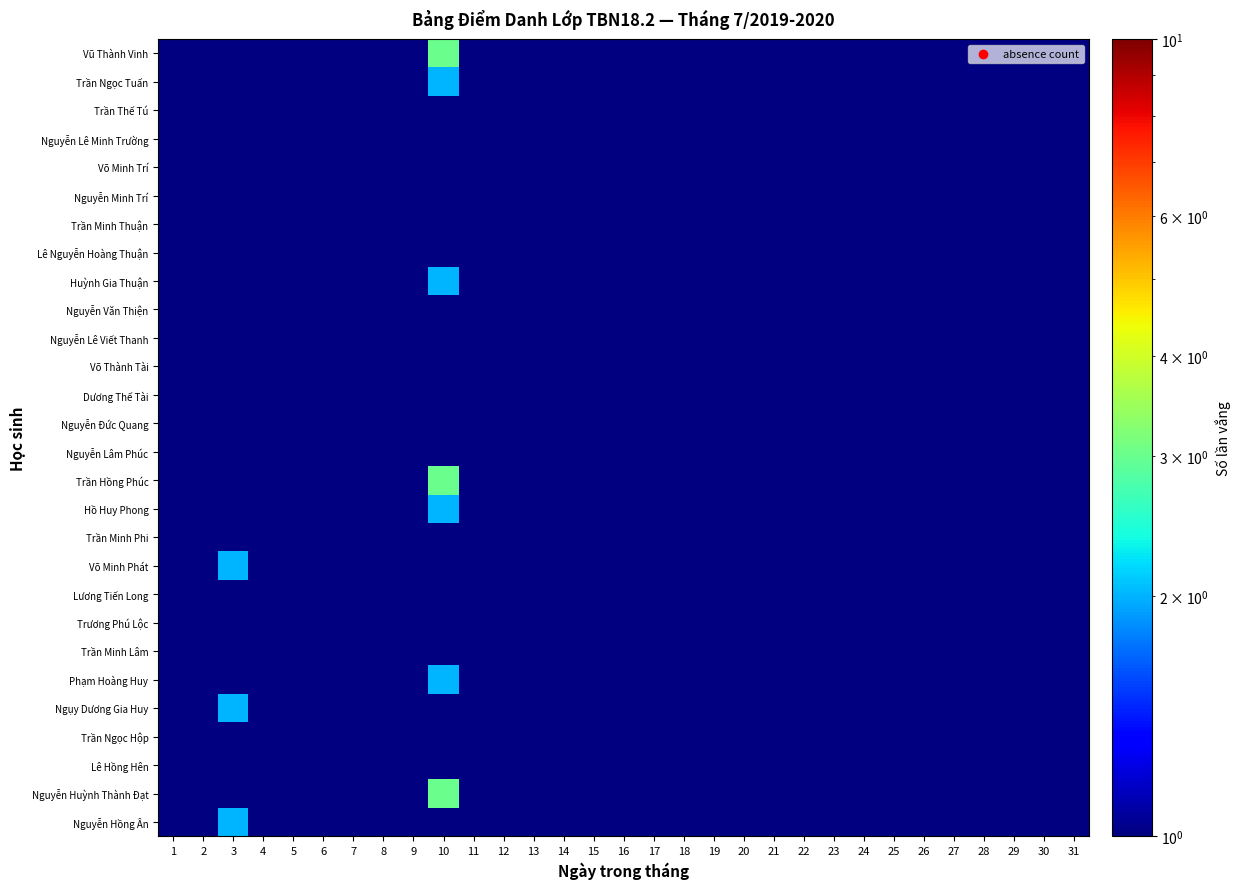

Which category has the highest value across all series?

10